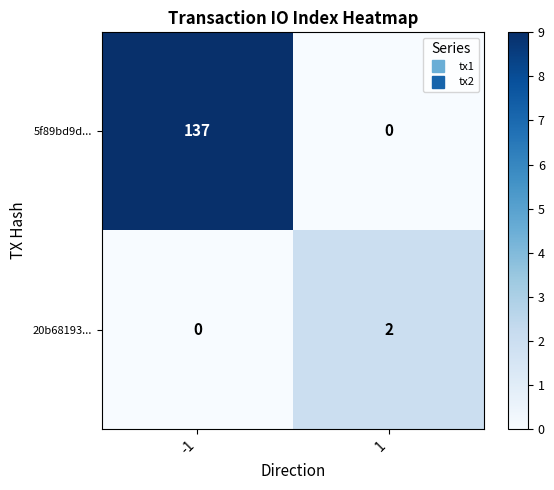

True or false: 20b68193... has a value of 1 at 1.

False